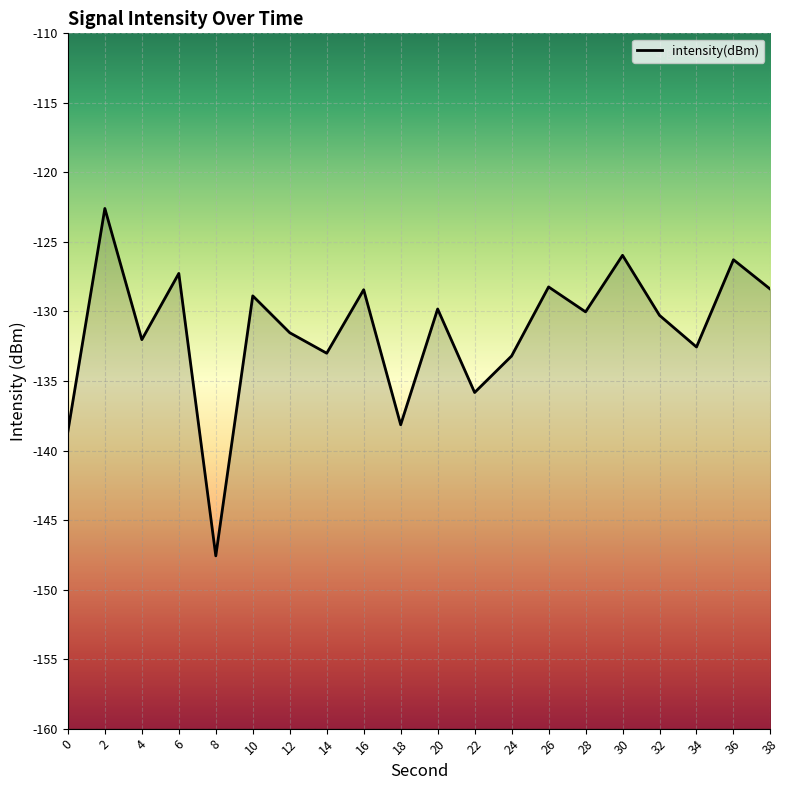

Where is the first local minimum?

4